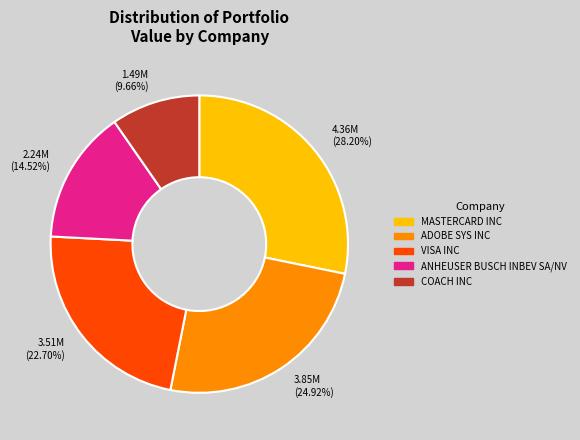

To the nearest percent, what percentage of the pie is ANHEUSER BUSCH INBEV SA/NV?

15%